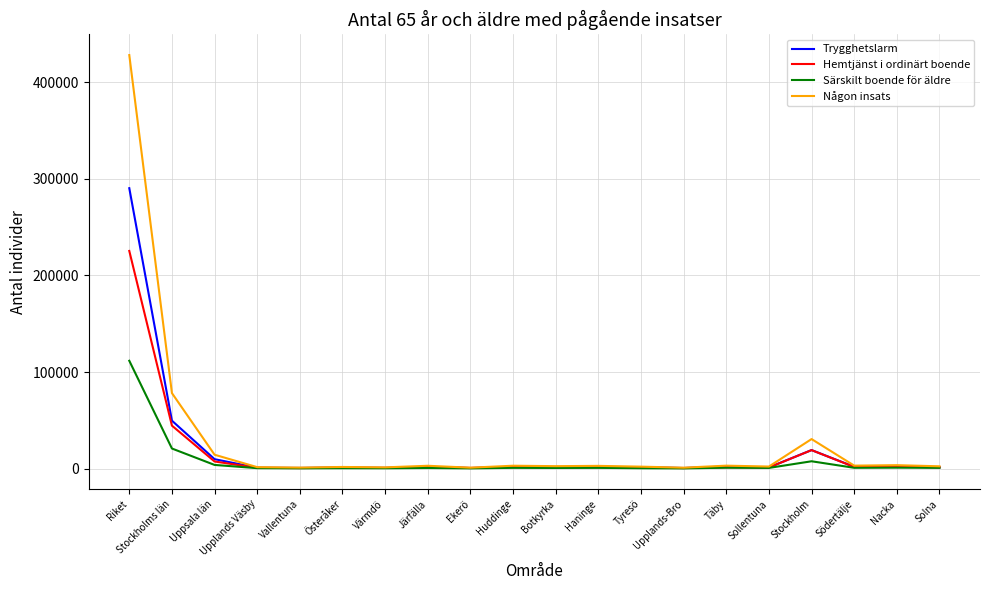

What is the sum of all Någon insats values?

586225